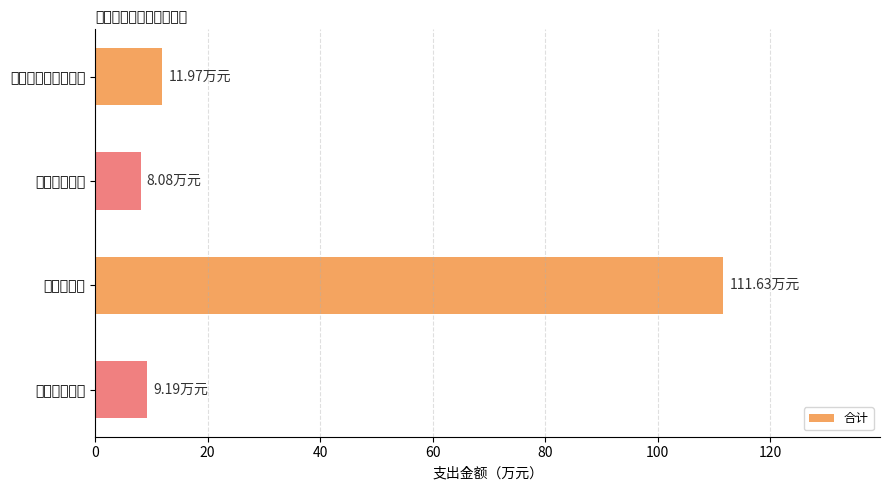

How many data points does each series have?

4